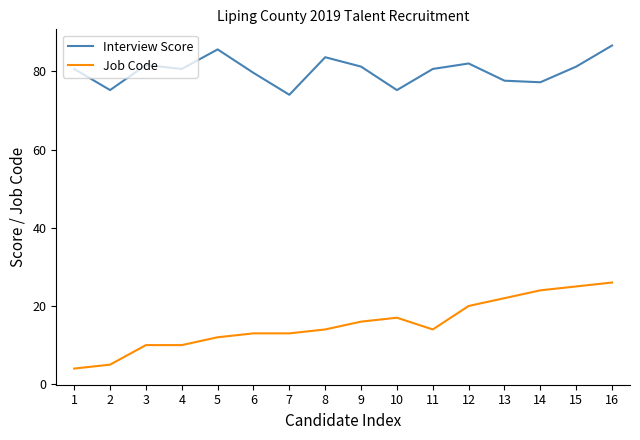

What is the difference between the Interview Score values at 12 and 5?

3.6